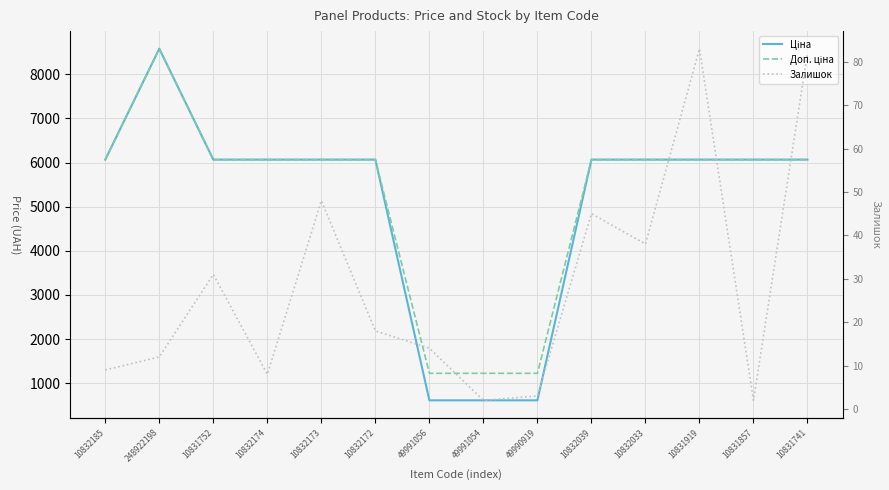

In Залишок, how many points are higher than both neighbors (excluding endpoints)?

4